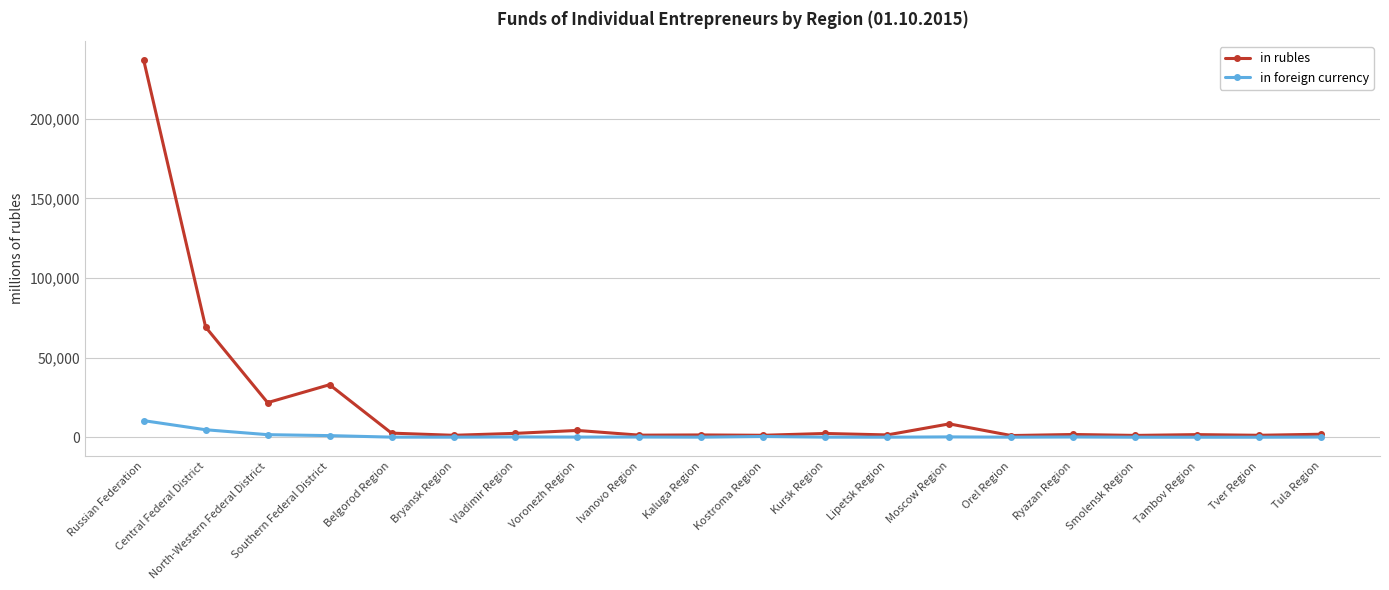

Rank the series by their maximum value, from highest to lowest.

in rubles, in foreign currency